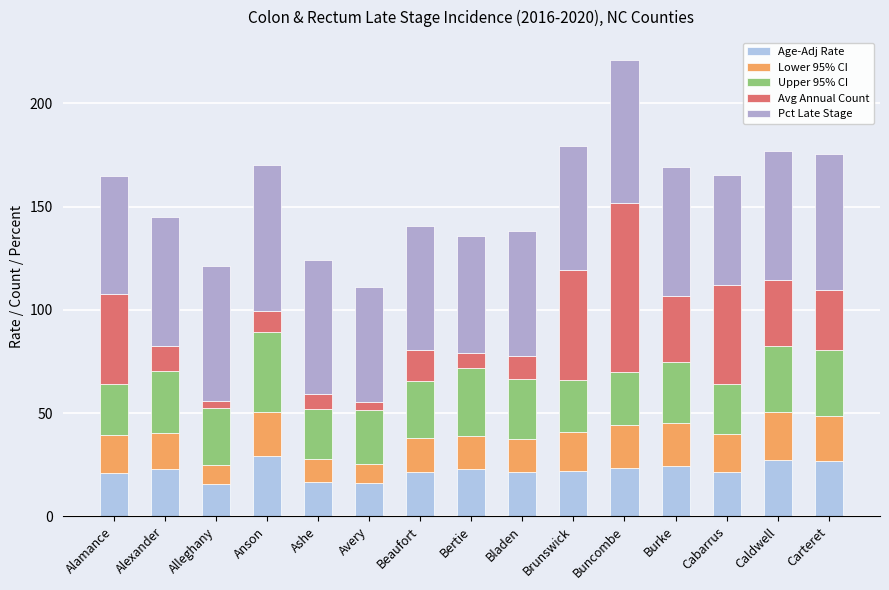

What position from the left is Alexander?

2